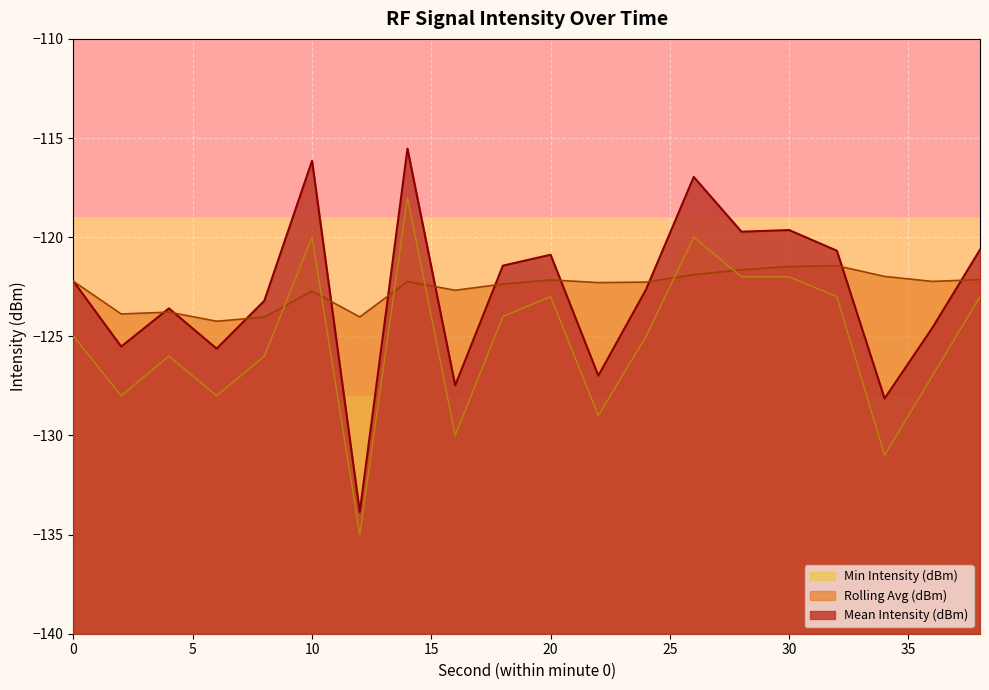

What is the sum of all Rolling Avg (dBm) values?

-2451.7